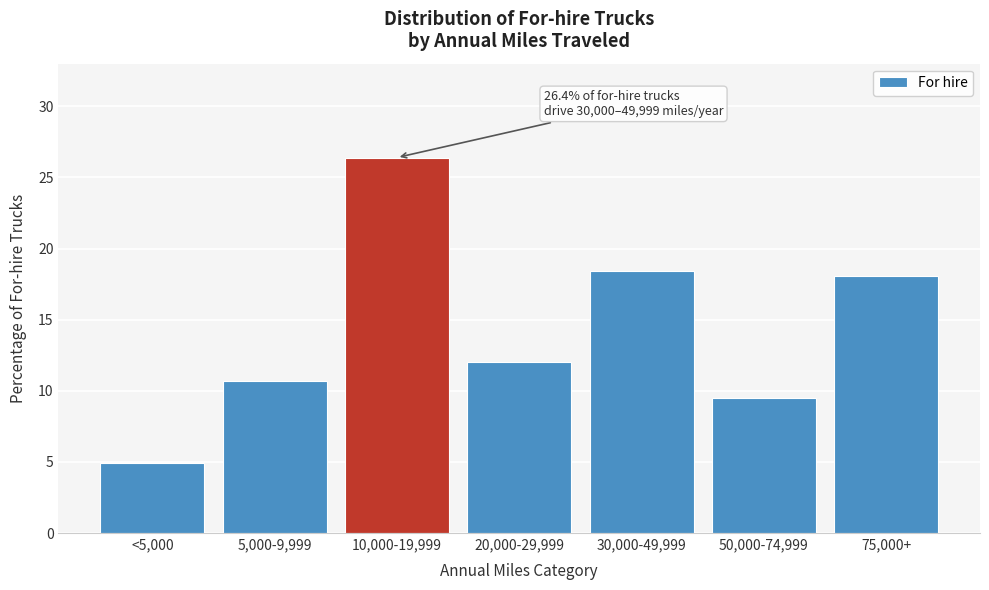

Reading left to right, extract all data points from this chart.

<5,000=4.9	5,000-9,999=10.7	10,000-19,999=26.4	20,000-29,999=12.0	30,000-49,999=18.4	50,000-74,999=9.5	75,000+=18.1